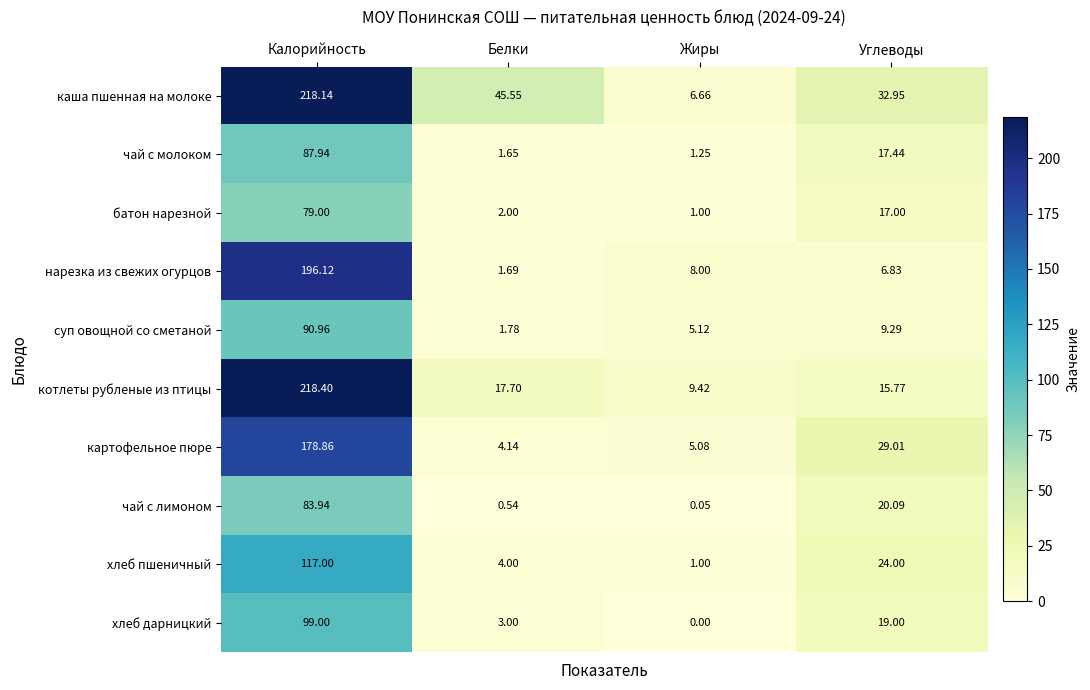

At which category is the sum across all series the highest?

Калорийность